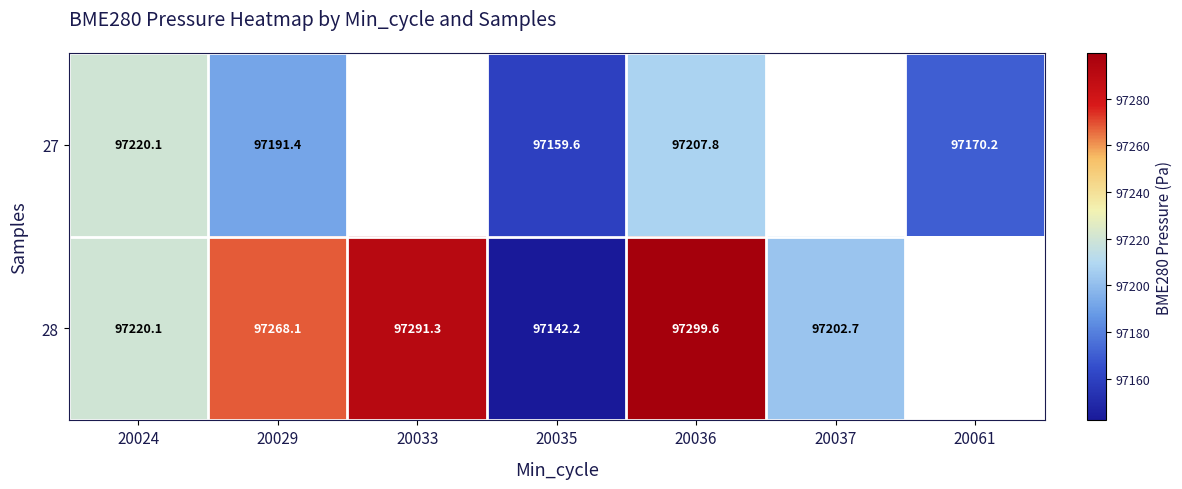

Which label corresponds to the largest value in the chart?

20036